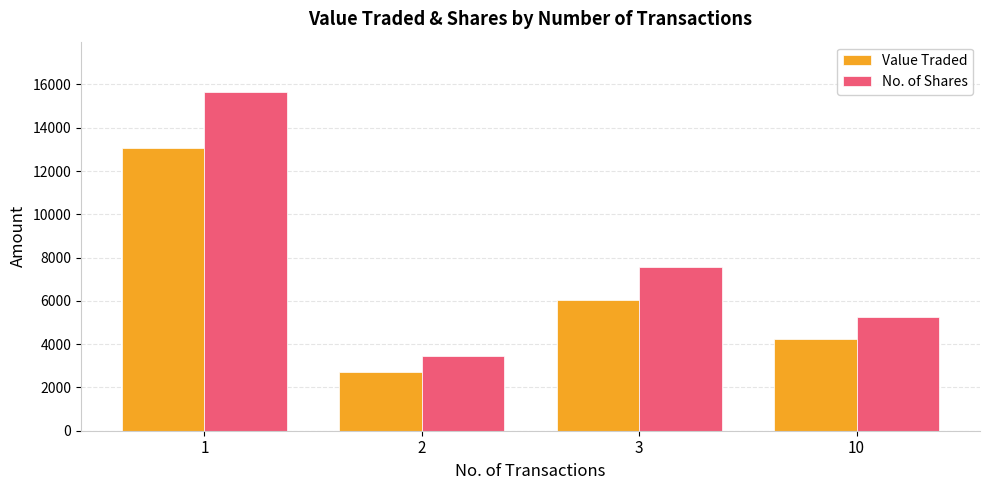

Are the bars grouped side by side (vs. stacked)?

Yes